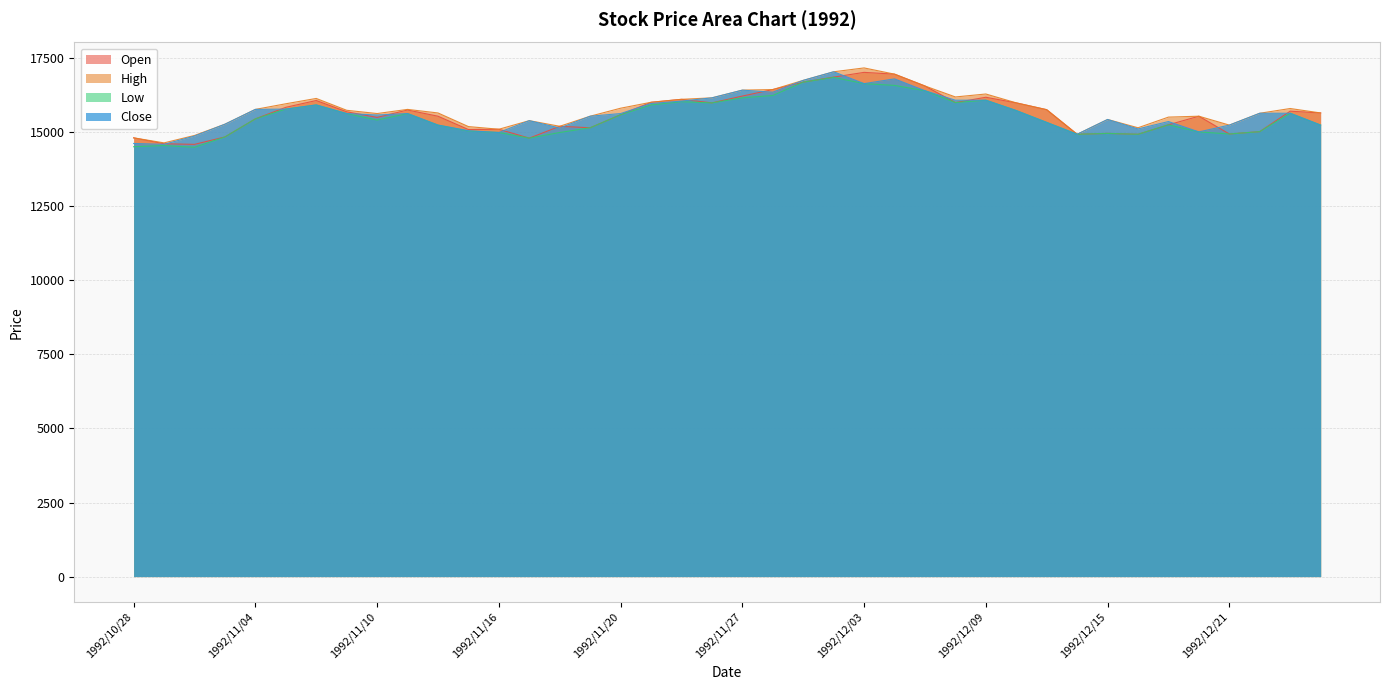

Rank the series at 1992/11/26 from lowest to highest value.

Open, Low, High, Close